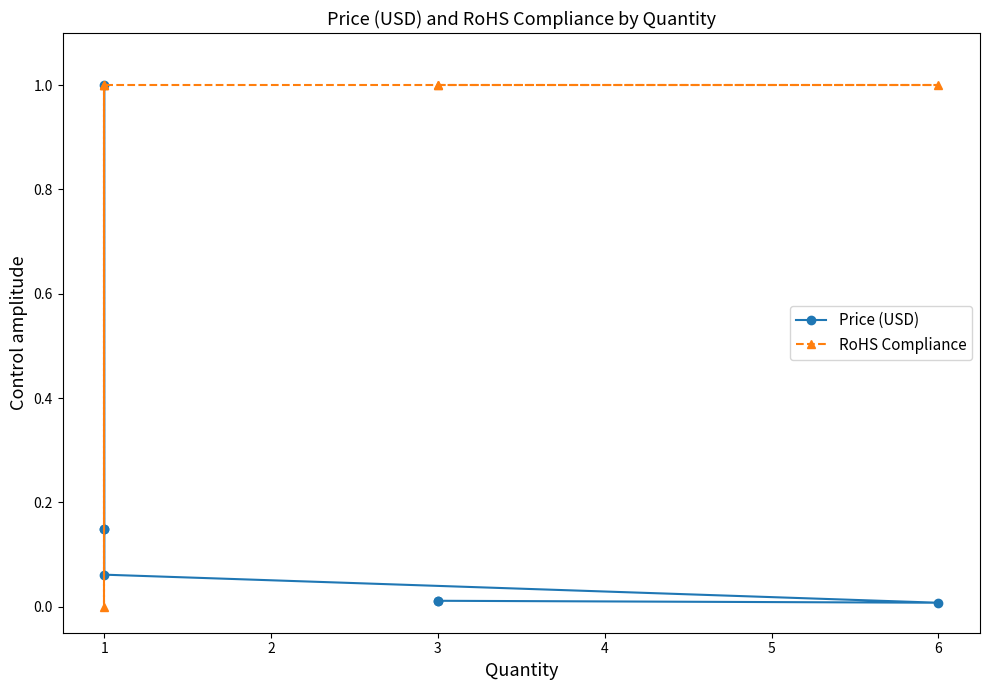

True or false: RoHS Compliance and Price (USD) cross at least once.

True